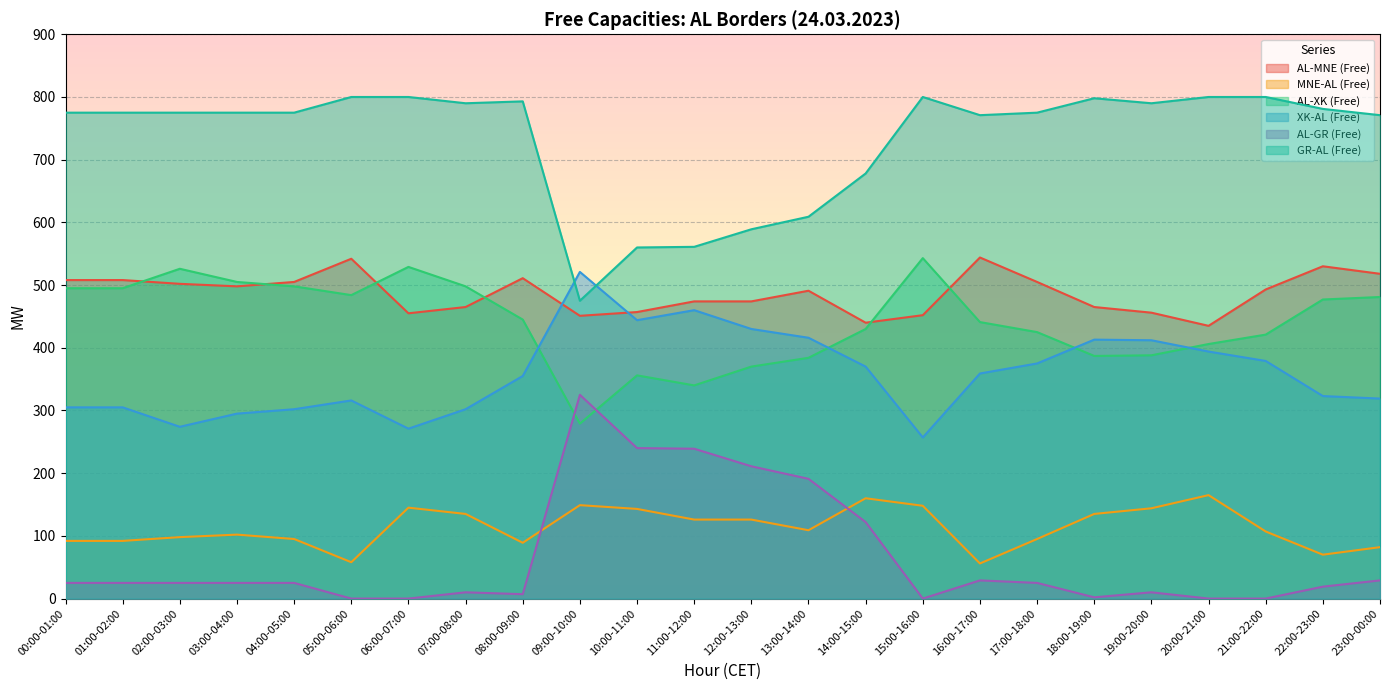

Is the value of XK-AL (Free) at 14:00-15:00 greater than the value of GR-AL (Free) at 14:00-15:00?

No